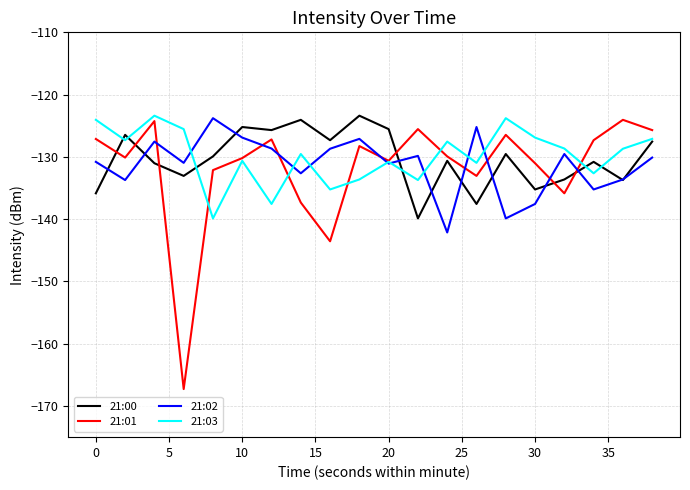

Which series has the largest range (max minus min)?

21:01